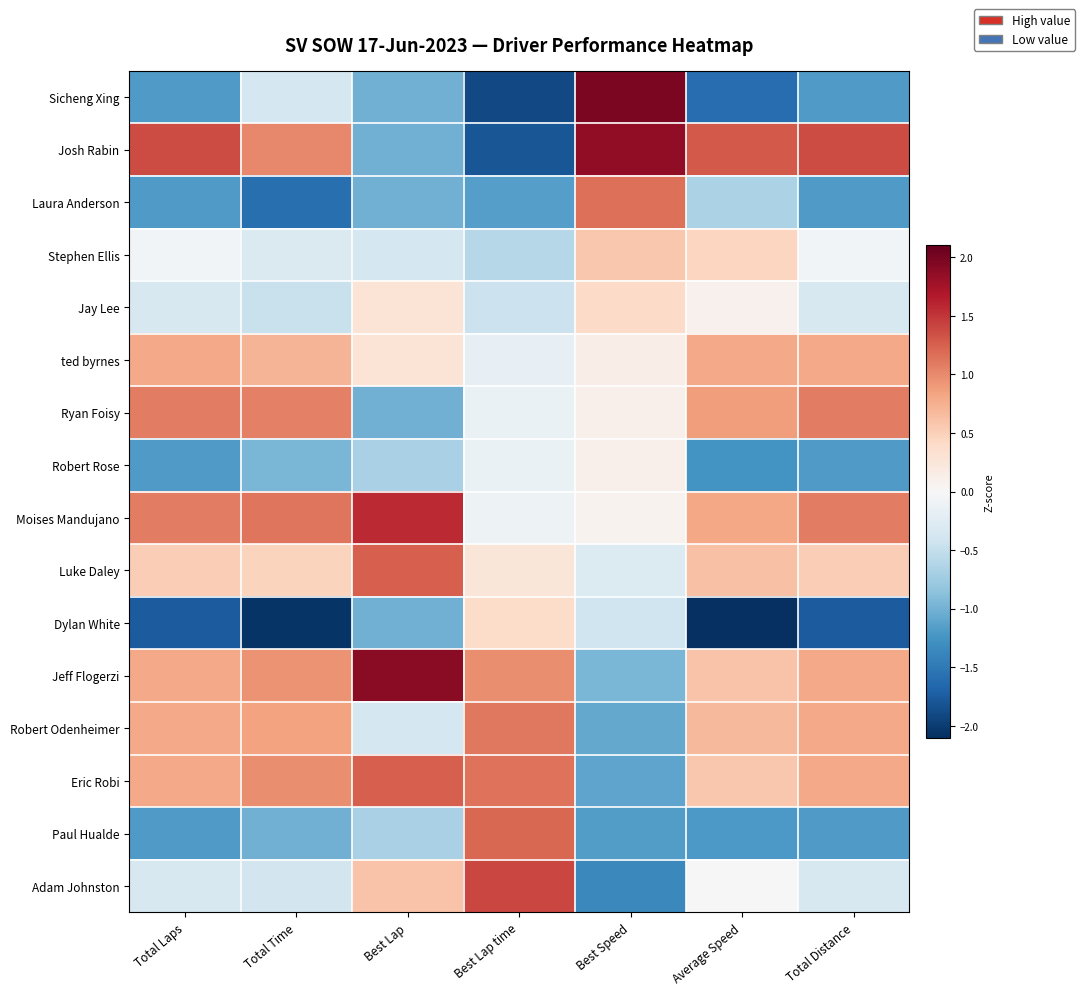

At which category is the sum across all series the highest?

Total Time